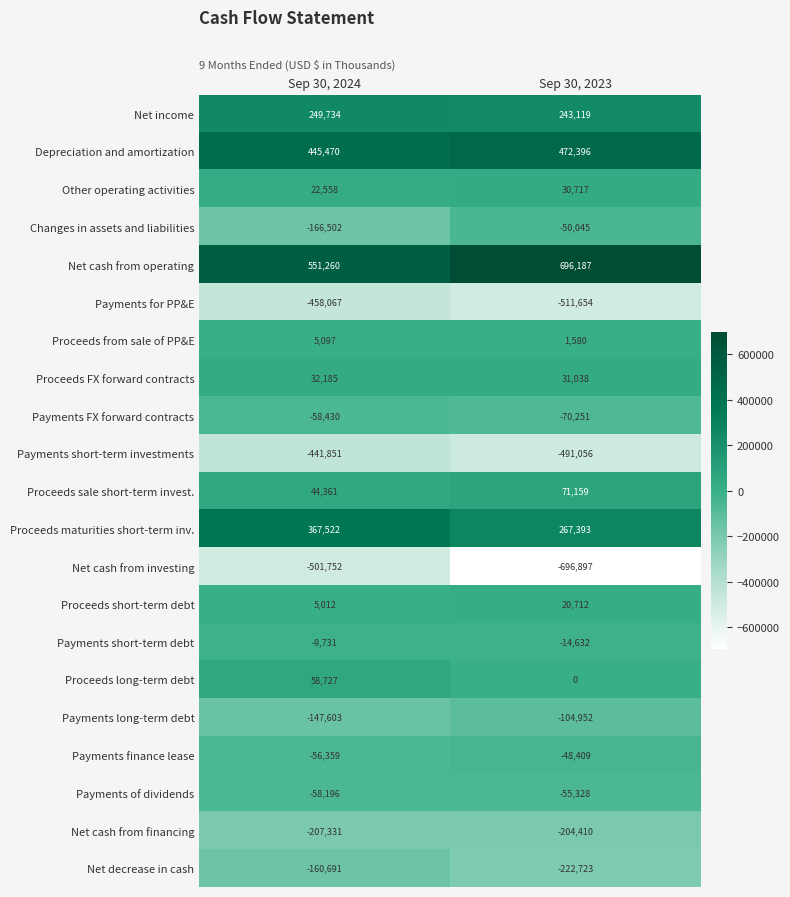

What is the difference between the Proceeds FX forward contracts values at Sep 30, 2024 and Sep 30, 2023?

1147